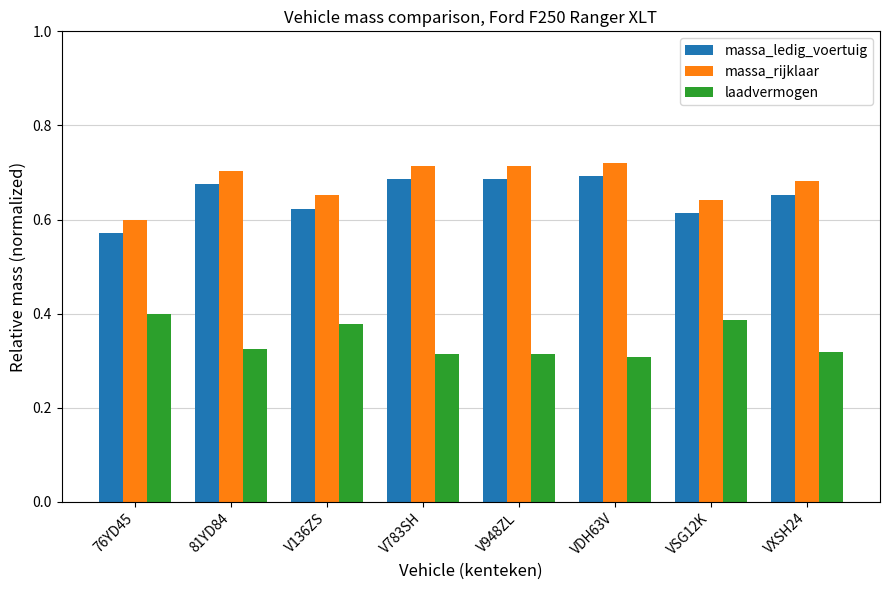

At which label does massa_ledig_voertuig reach its minimum?

76YD45